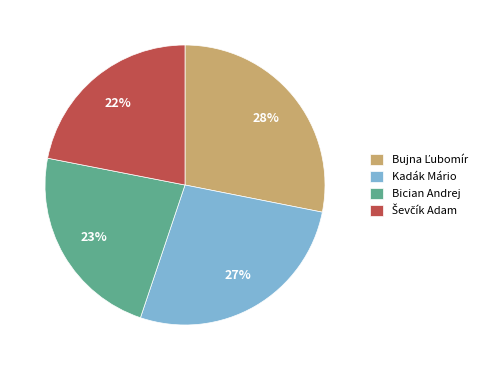

To the nearest percent, what percentage of the pie is Kadák Mário?

27%